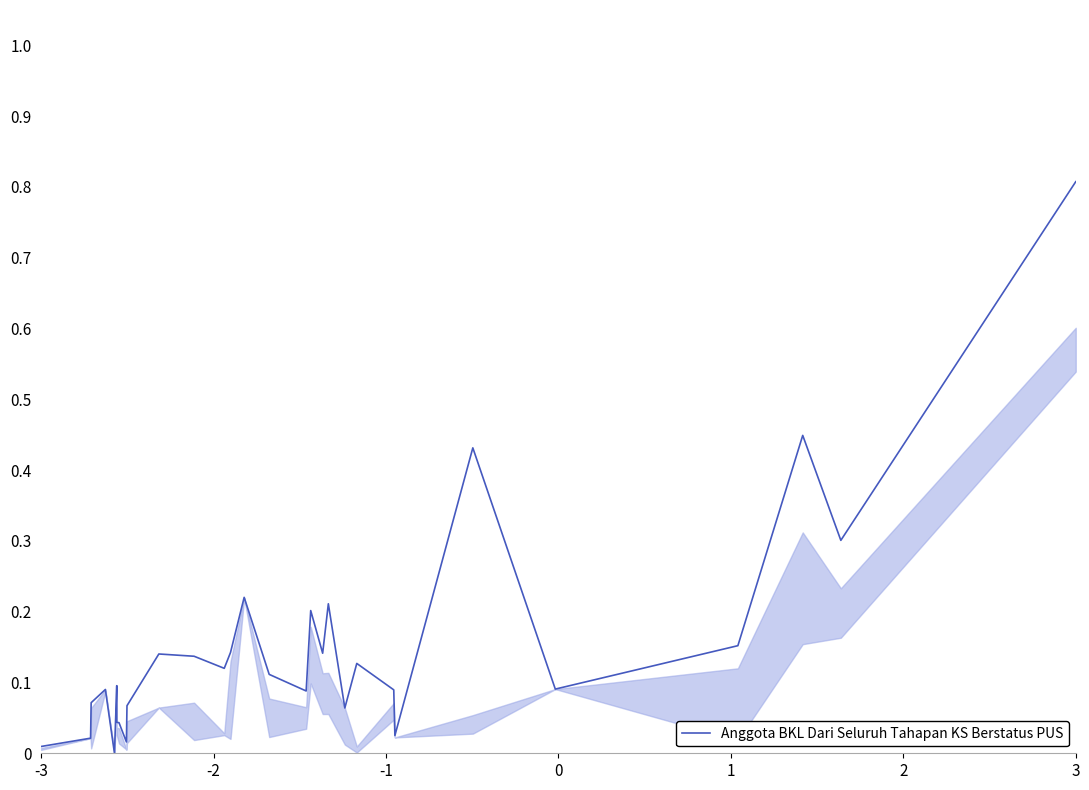

What is the difference between the maximum and minimum values in the Anggota BKL Dari Seluruh Tahapan KS Berstatus PUS series?

0.8